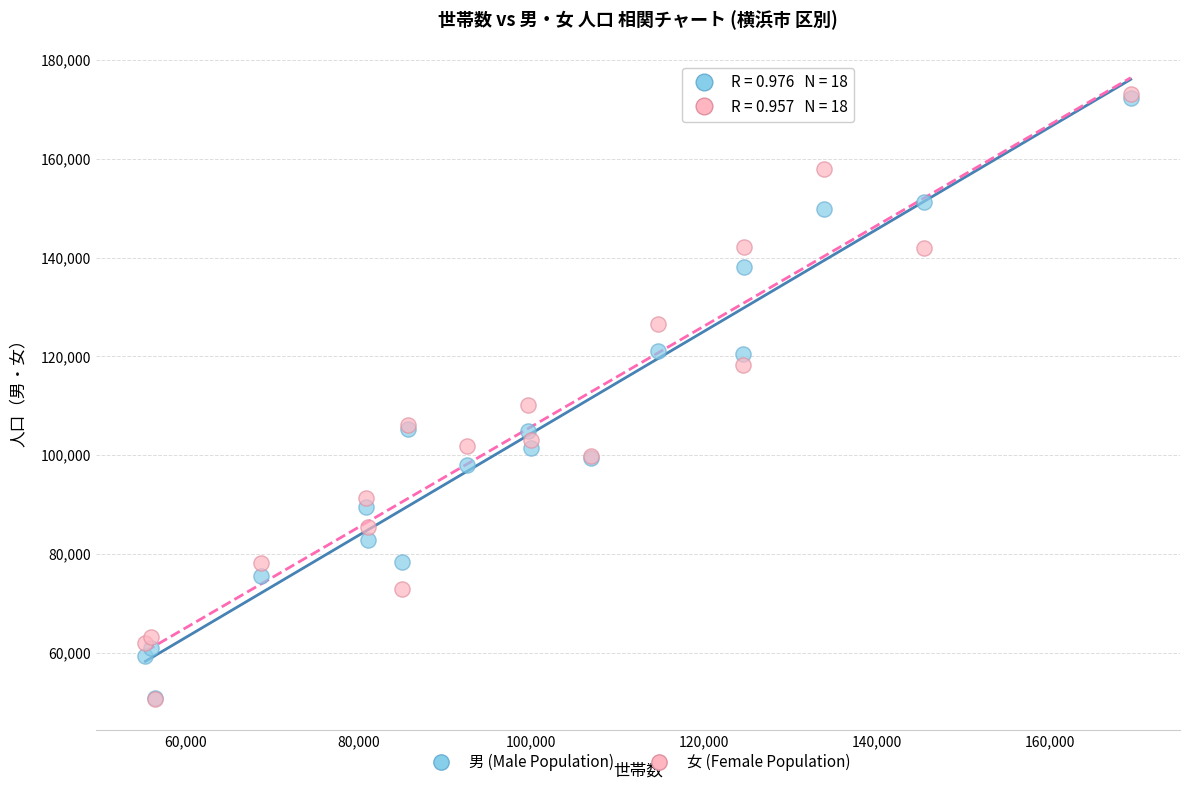

Across all series, what Y value is closest to 111910?

110166